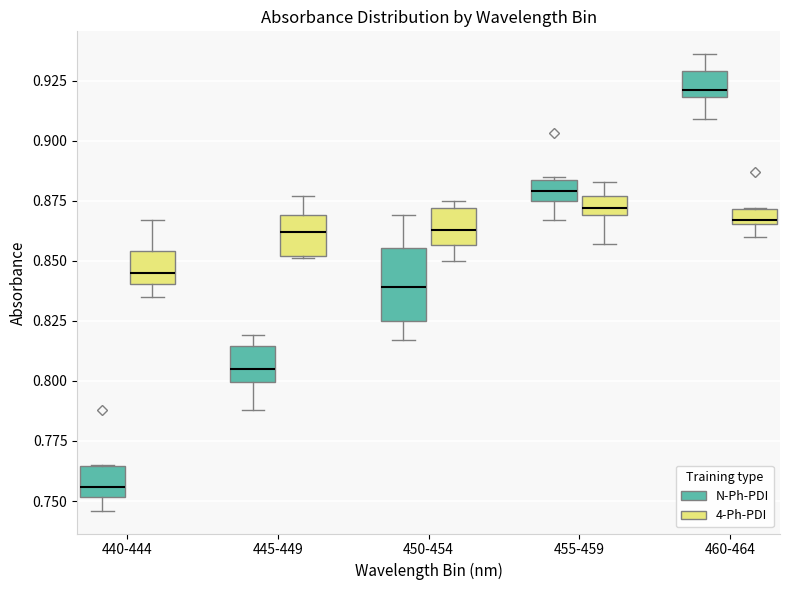

Where does the lower whisker of the box for 450-454 (4-Ph-PDI) end on the y-axis? The values are not printed on the chart, so give them approximately, as read against the axis.

0.850